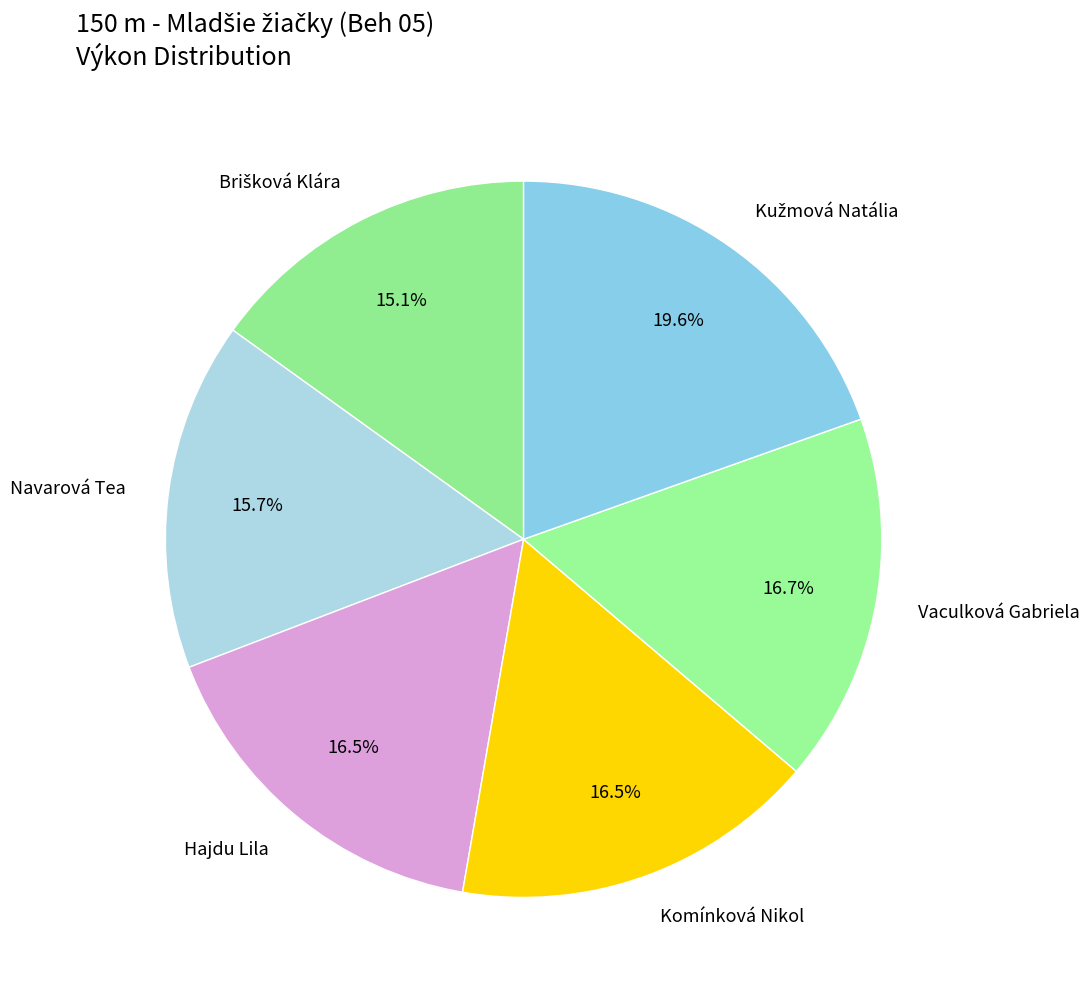

What percentage is the Navarová Tea slice, to the nearest percent?

16%